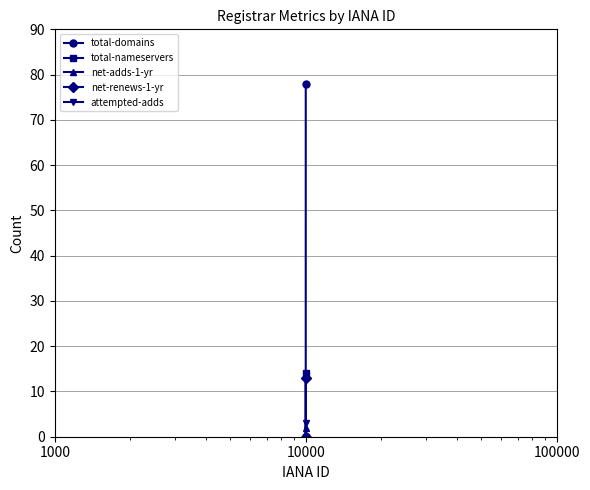

At which category is the sum across all series the highest?

10000